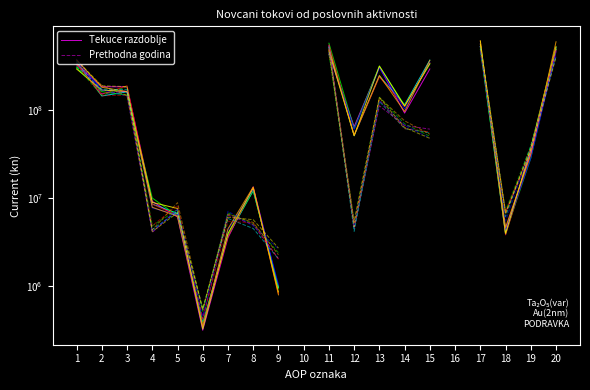

How many lines are shown in the chart?

2